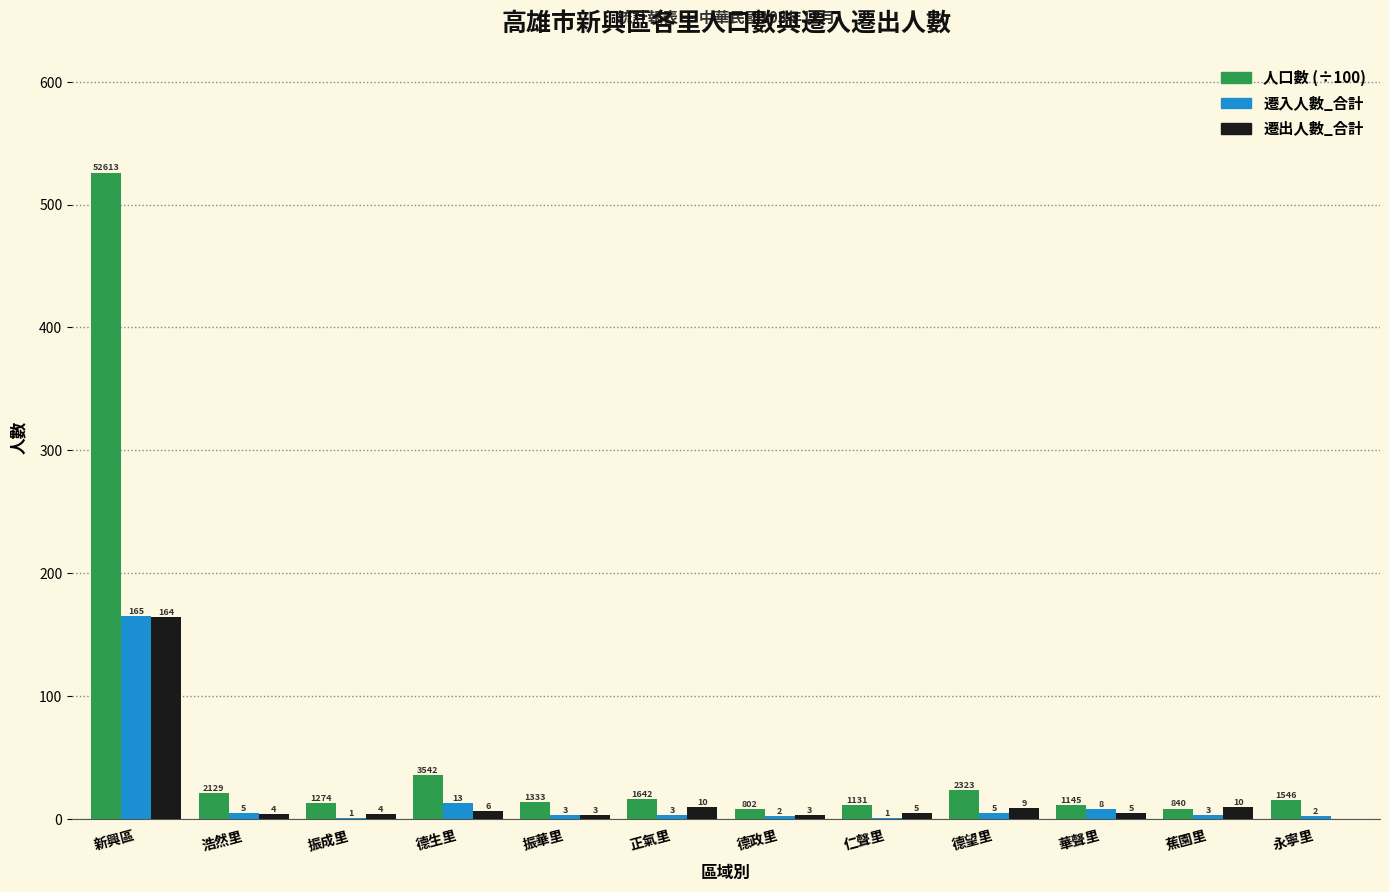

The value of 遷出人數_合計 at 正氣里 is 10.0. True or false?

True